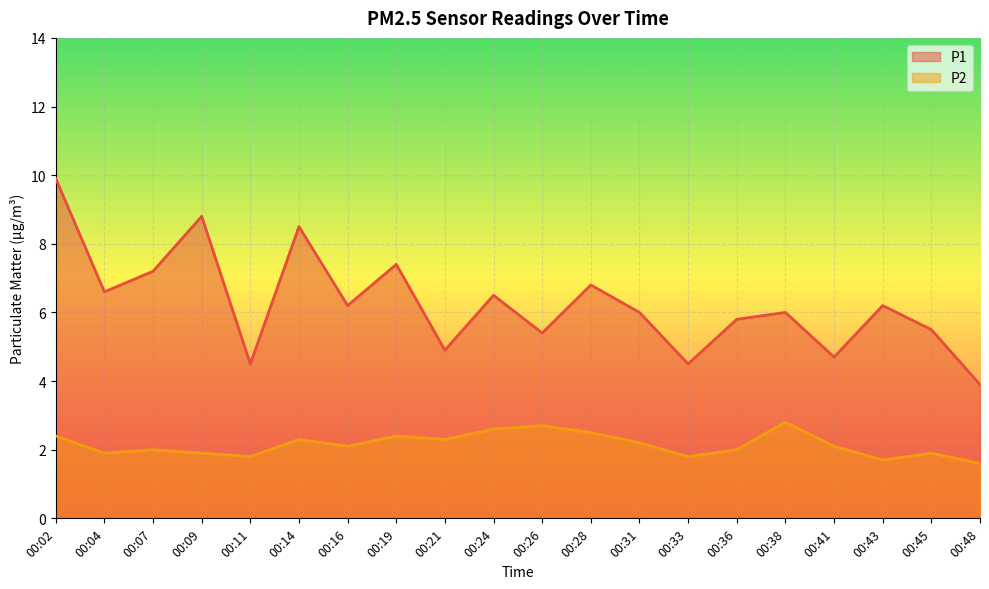

Is it true that P2 equals 3.5 at 00:19?

False